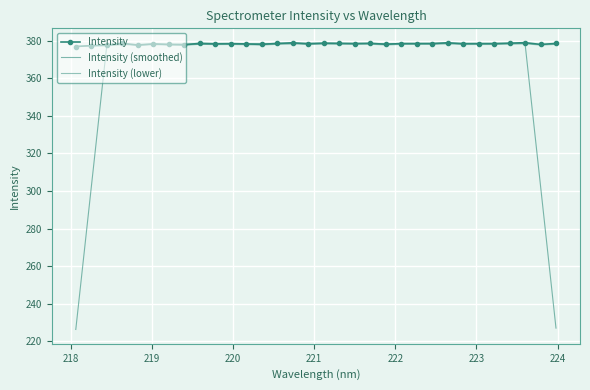

Where is Intensity (smoothed) nearest to the value 302?

218